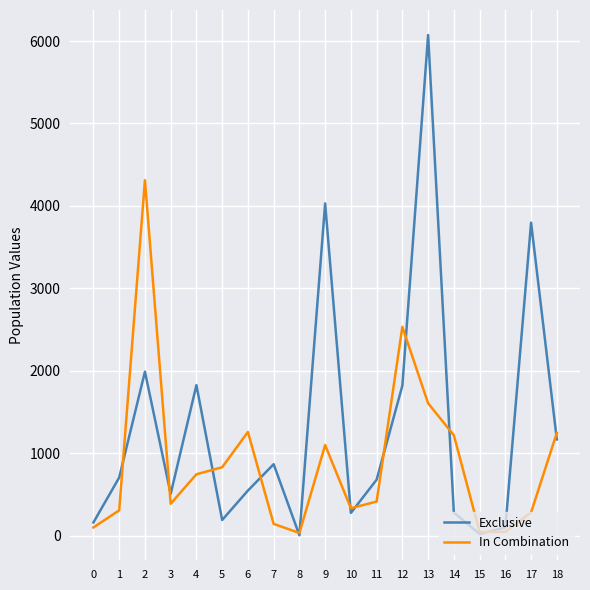

Which category has the highest value across all series?

13